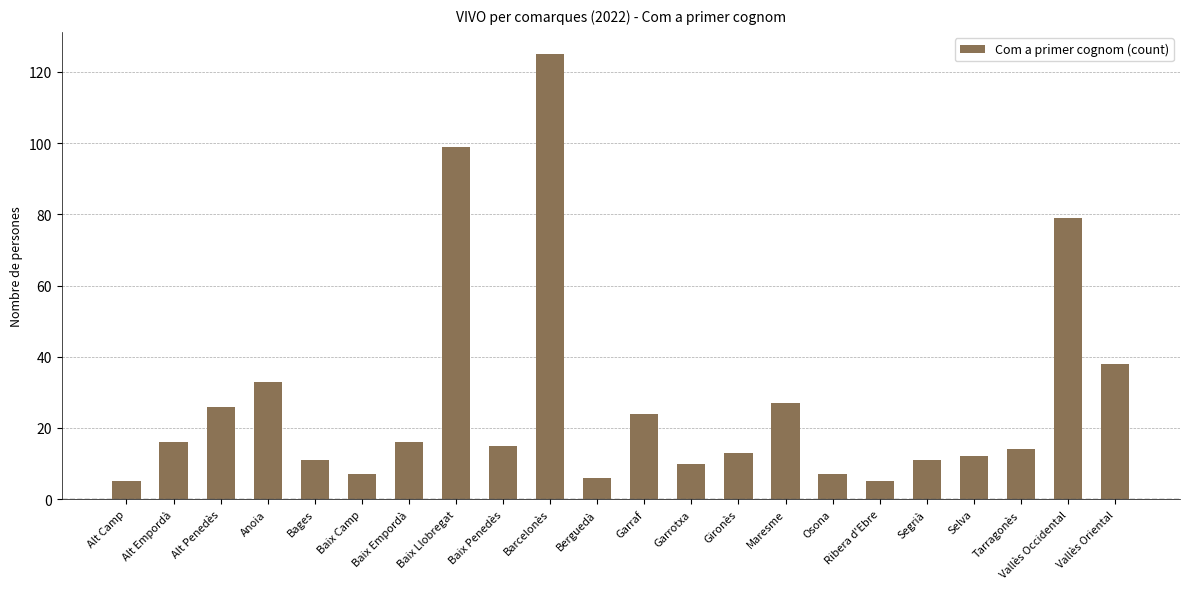

The chart shows a value of 15 at Baix Penedès. True or false?

True